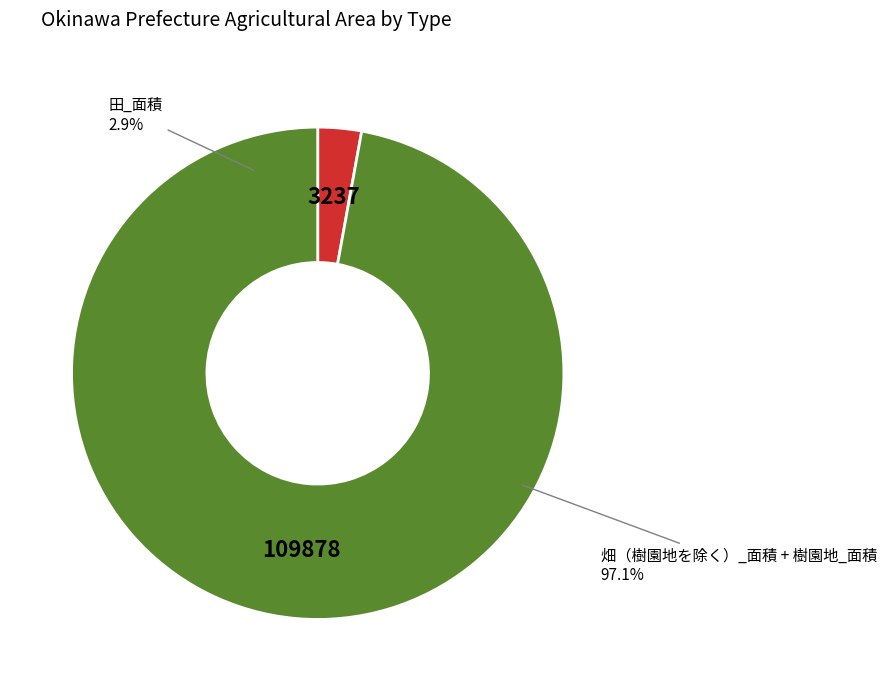

To the nearest percent, what portion does 樹園地_面積 represent?

6%